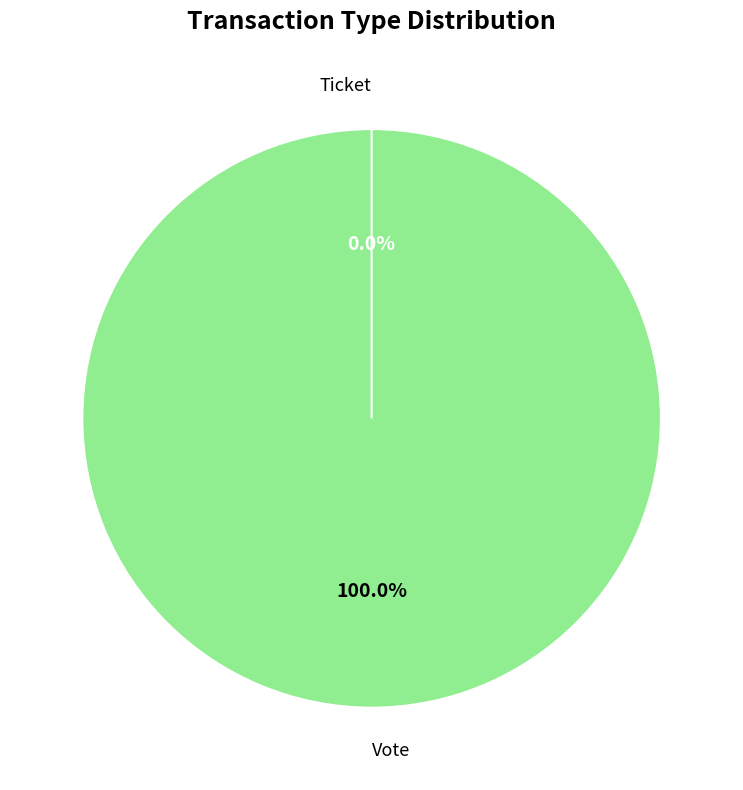

What is the smallest slice in the pie chart?

Ticket